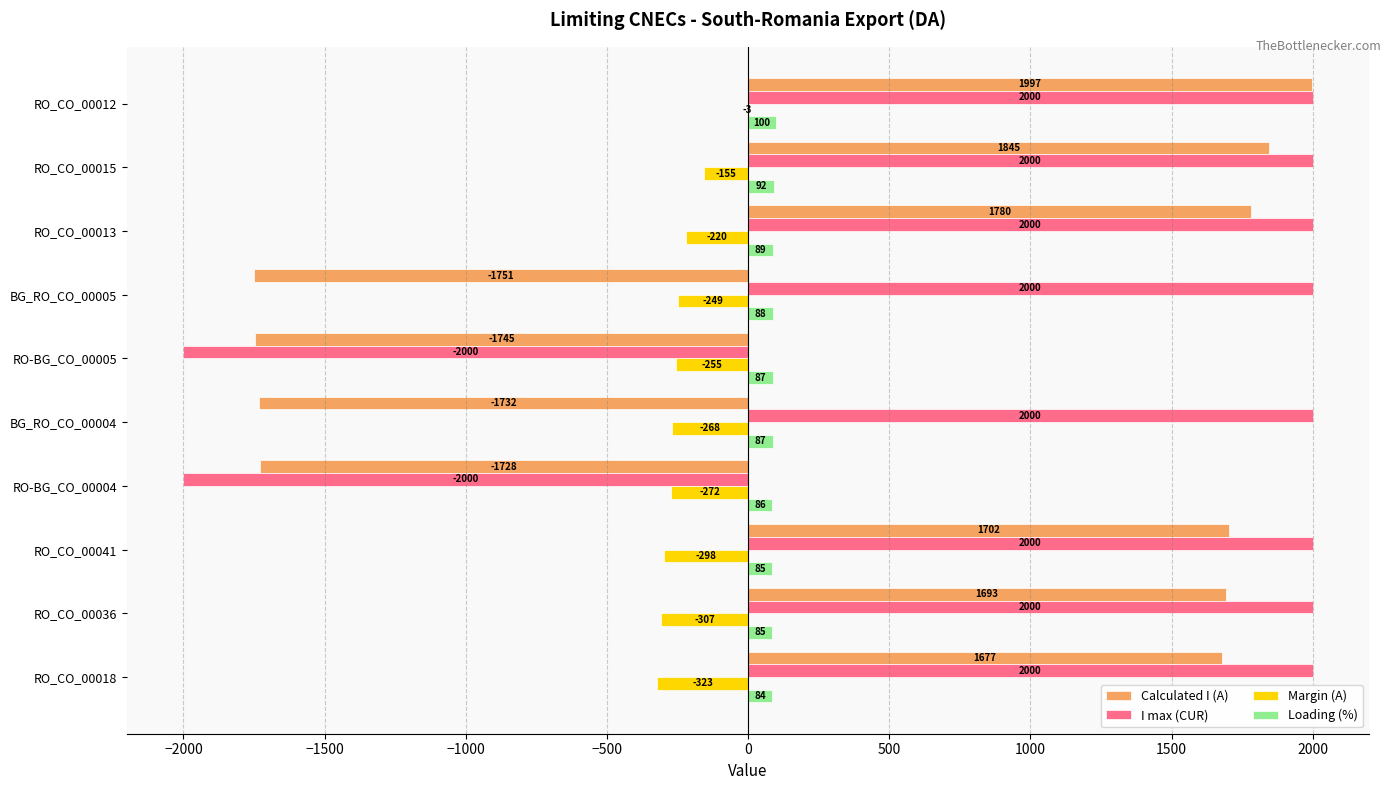

What is the average value of the Loading (%) series?

88